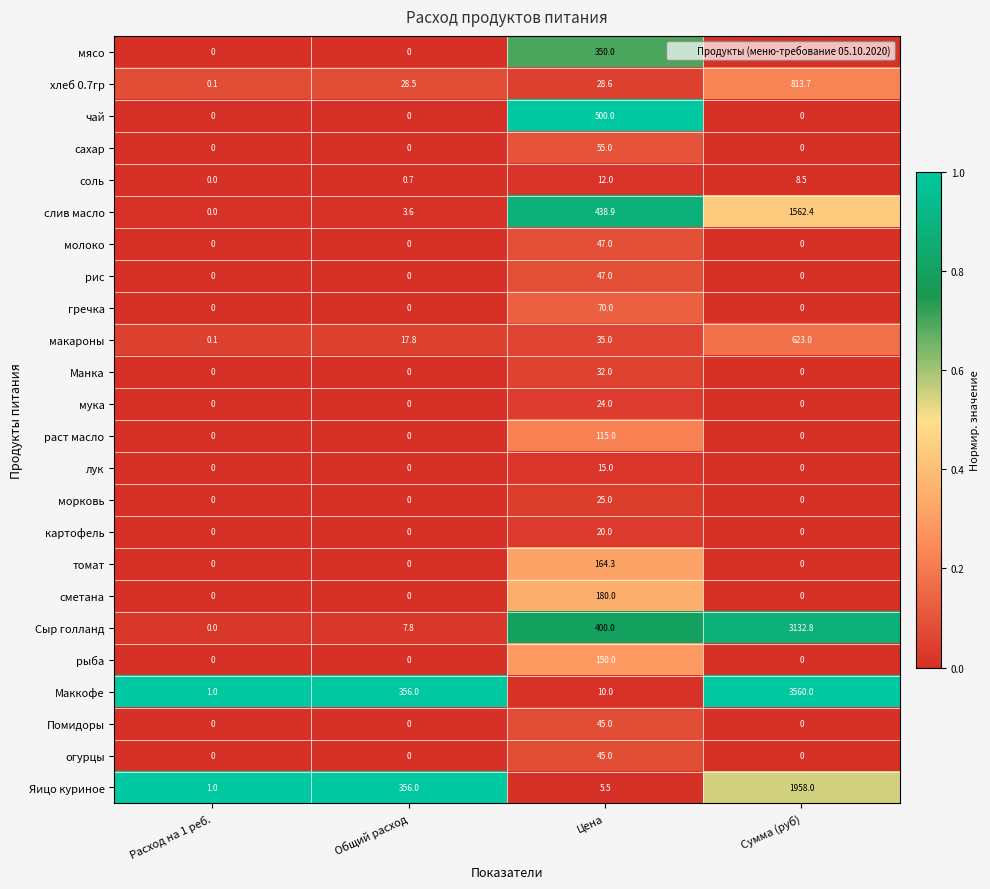

What is the approximate value of раст масло at Цена?

115.0